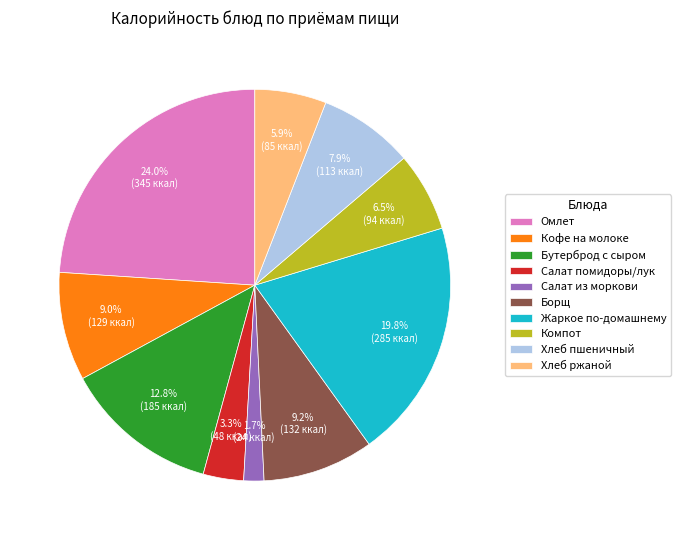

To the nearest percent, what portion does Кофе на молоке represent?

9%